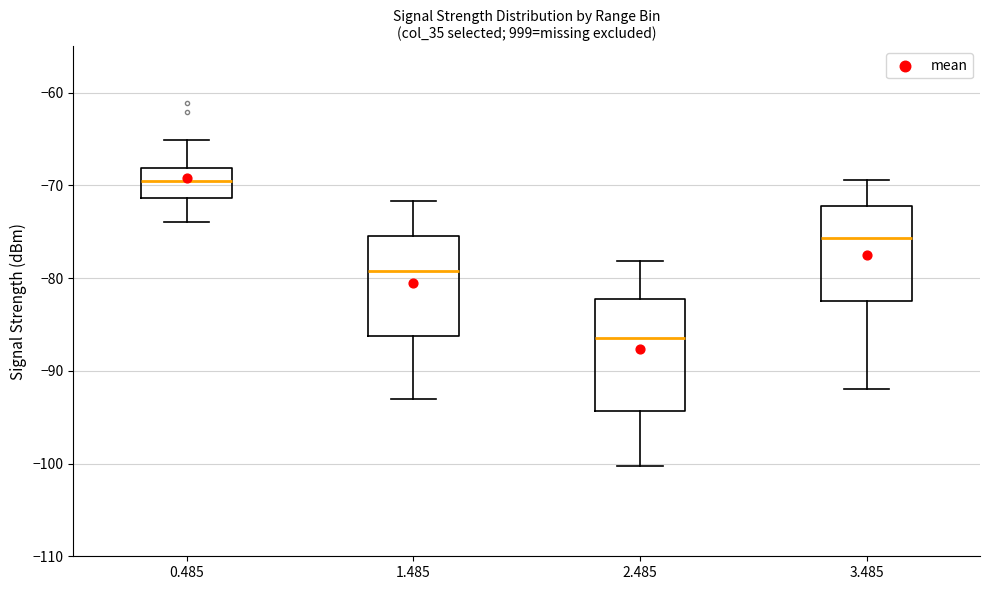

Reading left to right, read every box against the y-axis: the position of its median line, the range the box covers, and the ends of its whiskers. The values are not printed on the chart, so give them approximately, as read against the axis.

0.485: median -69, box -71 to -68, whiskers -74 to -65
1.485: median -79, box -86 to -75, whiskers -93 to -72
2.485: median -86, box -94 to -82, whiskers -100 to -78
3.485: median -76, box -82 to -72, whiskers -92 to -69